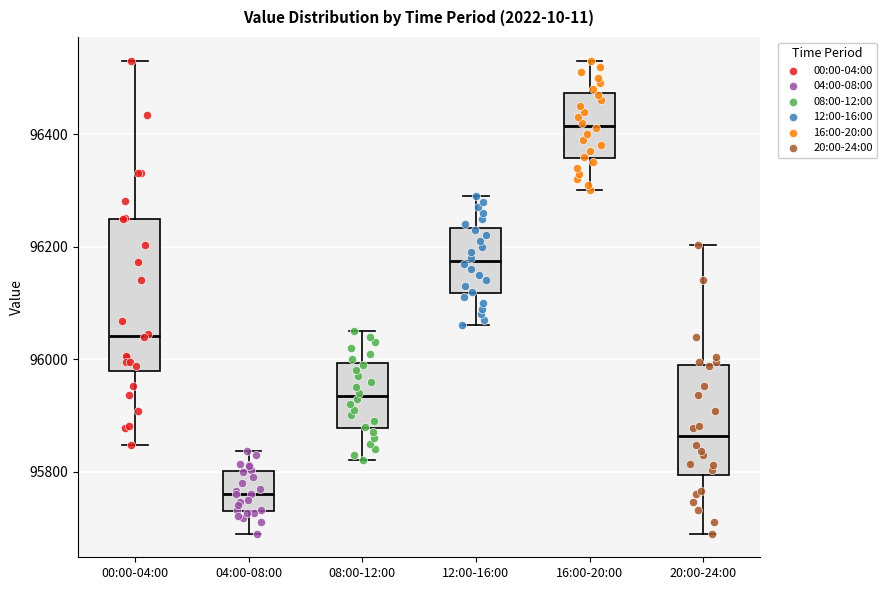

Reading left to right, read every box against the y-axis: the position of its median line, the range the box covers, and the ends of its whiskers. The values are not printed on the chart, so give them approximately, as read against the axis.

00:00-04:00: median 96040, box 95980 to 96240, whiskers 95840 to 96540
04:00-08:00: median 95760, box 95740 to 95800, whiskers 95680 to 95840
08:00-12:00: median 95940, box 95880 to 96000, whiskers 95820 to 96060
12:00-16:00: median 96180, box 96120 to 96240, whiskers 96060 to 96300
16:00-20:00: median 96420, box 96360 to 96480, whiskers 96300 to 96540
20:00-24:00: median 95860, box 95800 to 95980, whiskers 95680 to 96200